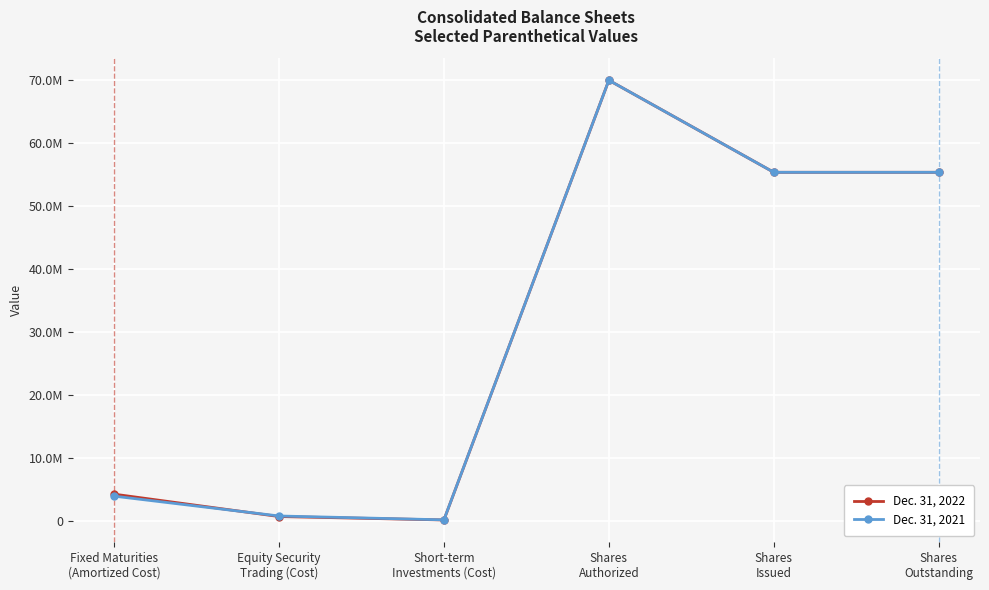

Reading left to right, what are all the values shown in this chart?

Dec. 31, 2022: Fixed Maturities
(Amortized Cost)=4226790	Equity Security
Trading (Cost)=668843	Short-term
Investments (Cost)=123928	Shares
Authorized=70000000	Shares
Issued=55371000	Shares
Outstanding=55371000
Dec. 31, 2021: Fixed Maturities
(Amortized Cost)=3909780	Equity Security
Trading (Cost)=754536	Short-term
Investments (Cost)=141206	Shares
Authorized=70000000	Shares
Issued=55371000	Shares
Outstanding=55371000